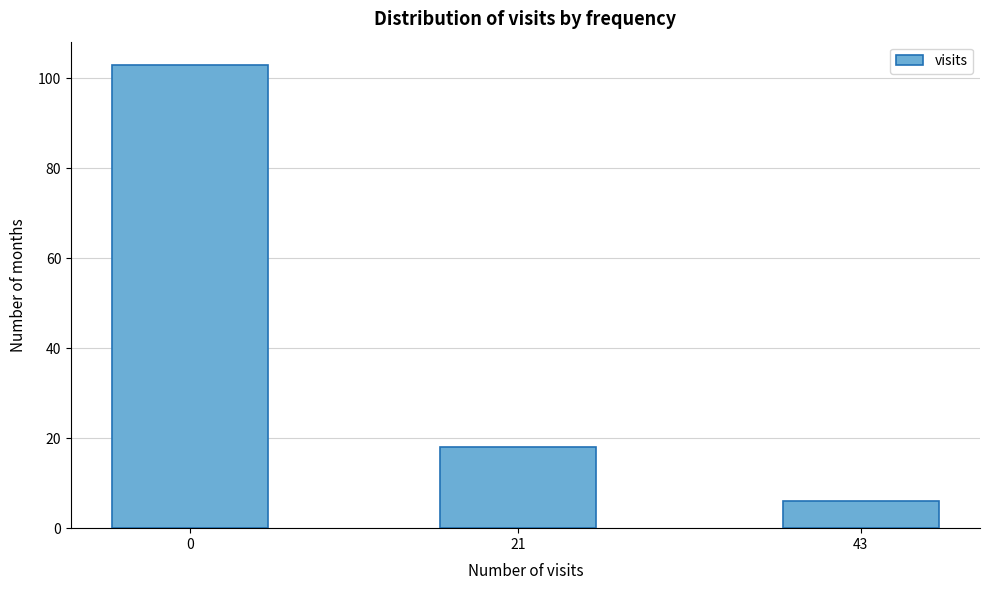

Reading left to right, transcribe all the data shown in this chart.

0=103	21=18	43=6